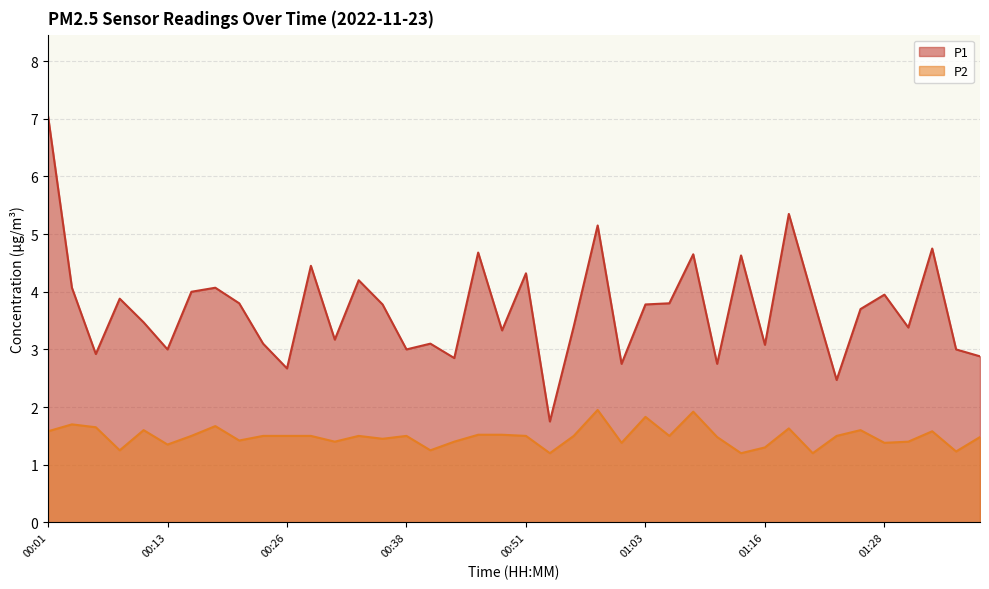

True or false: P1 and P2 cross at least once.

False